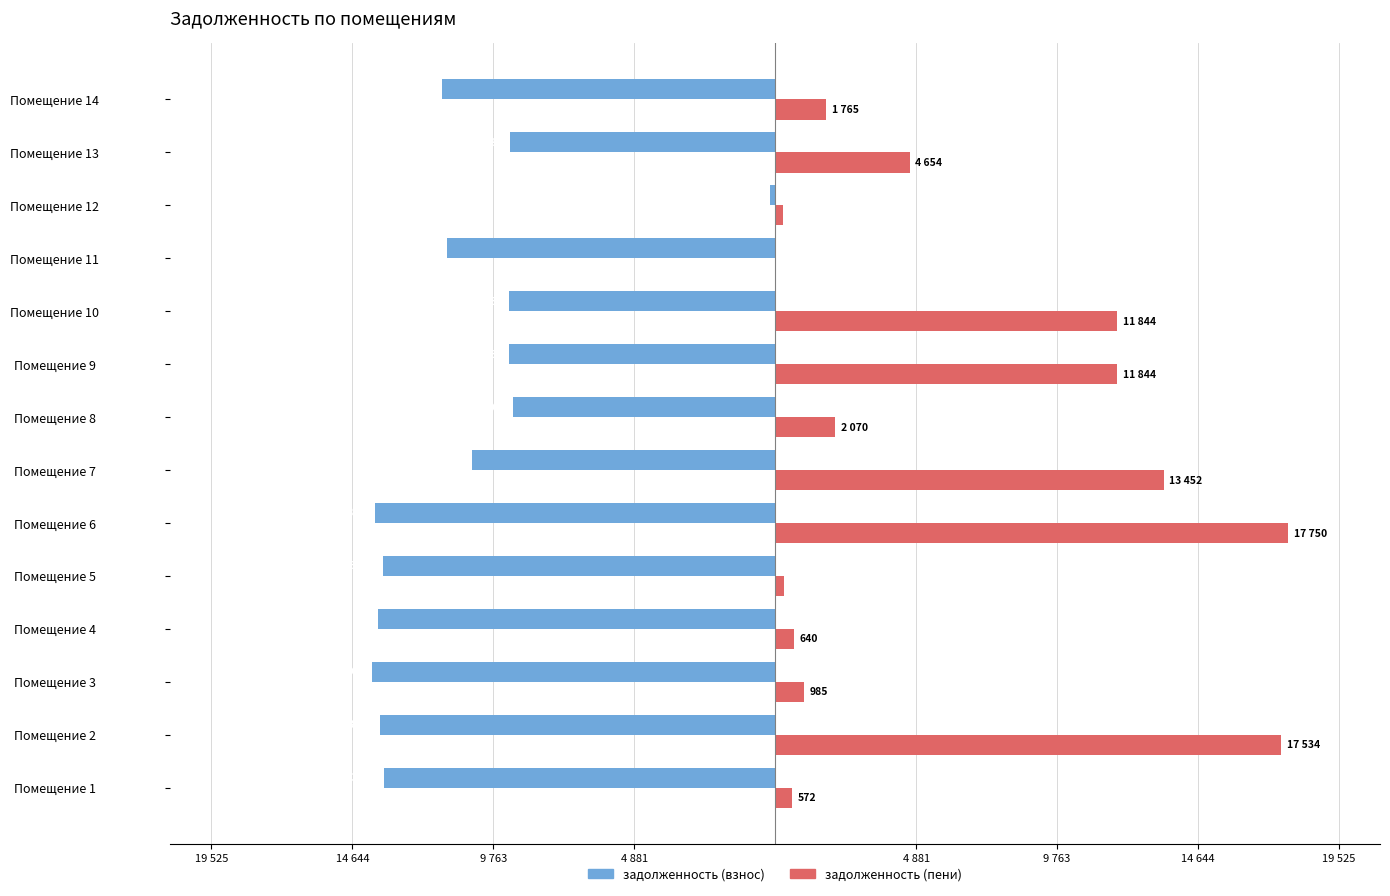

What are all the series names shown in the legend?

задолженность (взнос), задолженность (пени)